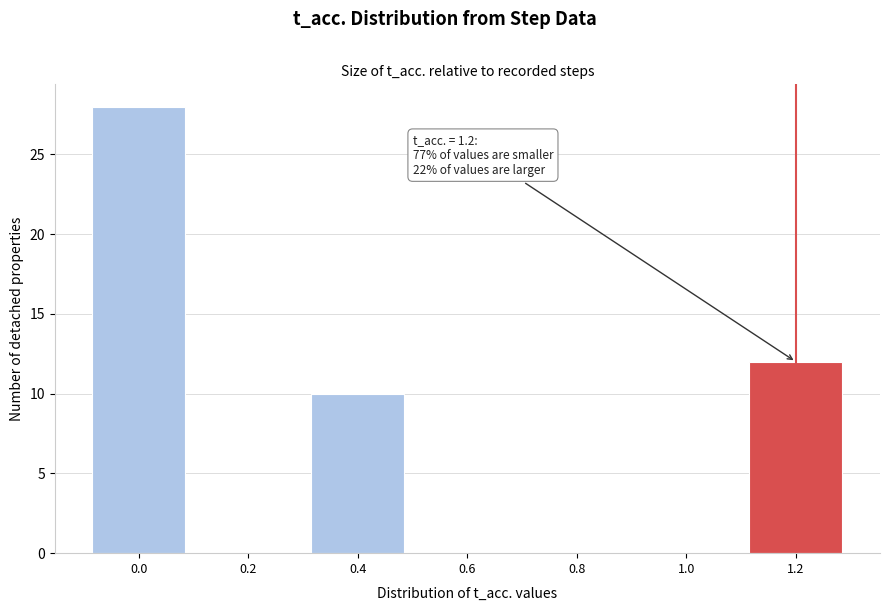

Reading left to right, list all the values displayed in this chart.

0.0=28	0.2=0	0.4=10	0.6=0	0.8=0	1.0=0	1.2=12